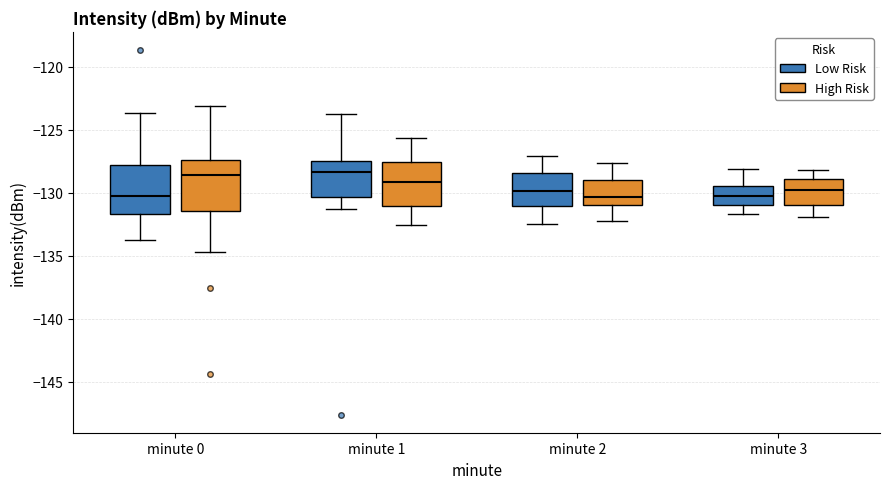

Reading left to right, transcribe this box plot: for each box, give where its median line is, the range the box spans, and where its two whiskers end, as read against the y-axis. The values are not printed on the chart, so give them approximately, as read against the axis.

minute 0 (Low Risk): median -130.0, box -131.5 to -128.0, whiskers -133.5 to -123.5
minute 0 (High Risk): median -128.5, box -131.5 to -127.5, whiskers -134.5 to -123.0
minute 1 (Low Risk): median -128.5, box -130.5 to -127.5, whiskers -131.0 to -124.0
minute 1 (High Risk): median -129.0, box -131.0 to -127.5, whiskers -132.5 to -125.5
minute 2 (Low Risk): median -130.0, box -131.0 to -128.5, whiskers -132.5 to -127.0
minute 2 (High Risk): median -130.5, box -131.0 to -129.0, whiskers -132.0 to -127.5
minute 3 (Low Risk): median -130.0, box -131.0 to -129.5, whiskers -131.5 to -128.0
minute 3 (High Risk): median -130.0, box -131.0 to -129.0, whiskers -132.0 to -128.0